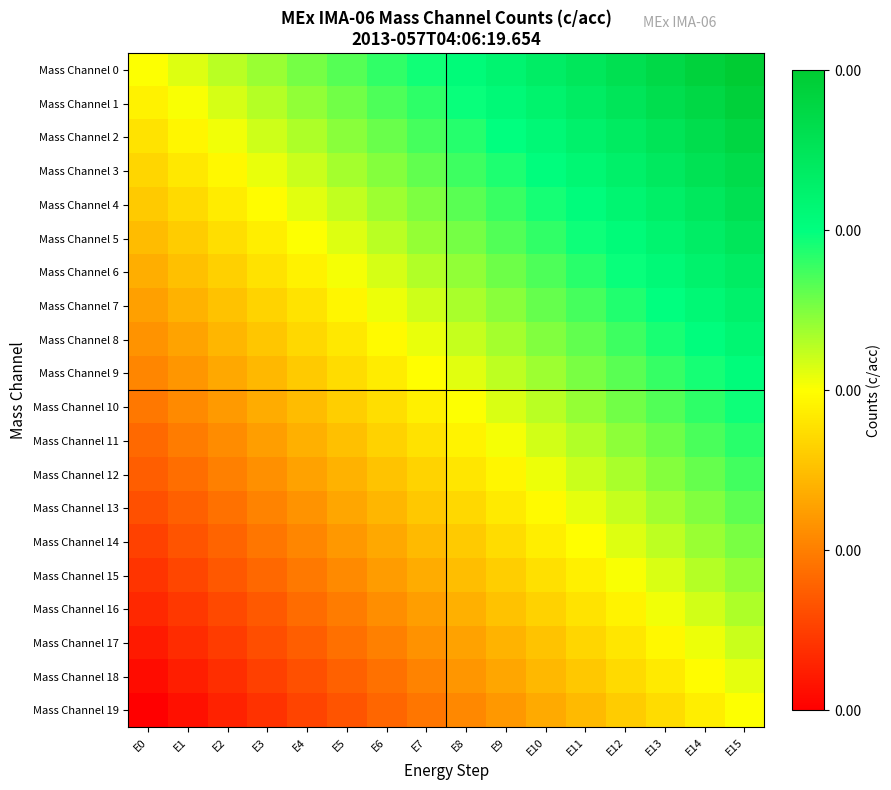

Between E6 and E3, which is larger?

E6